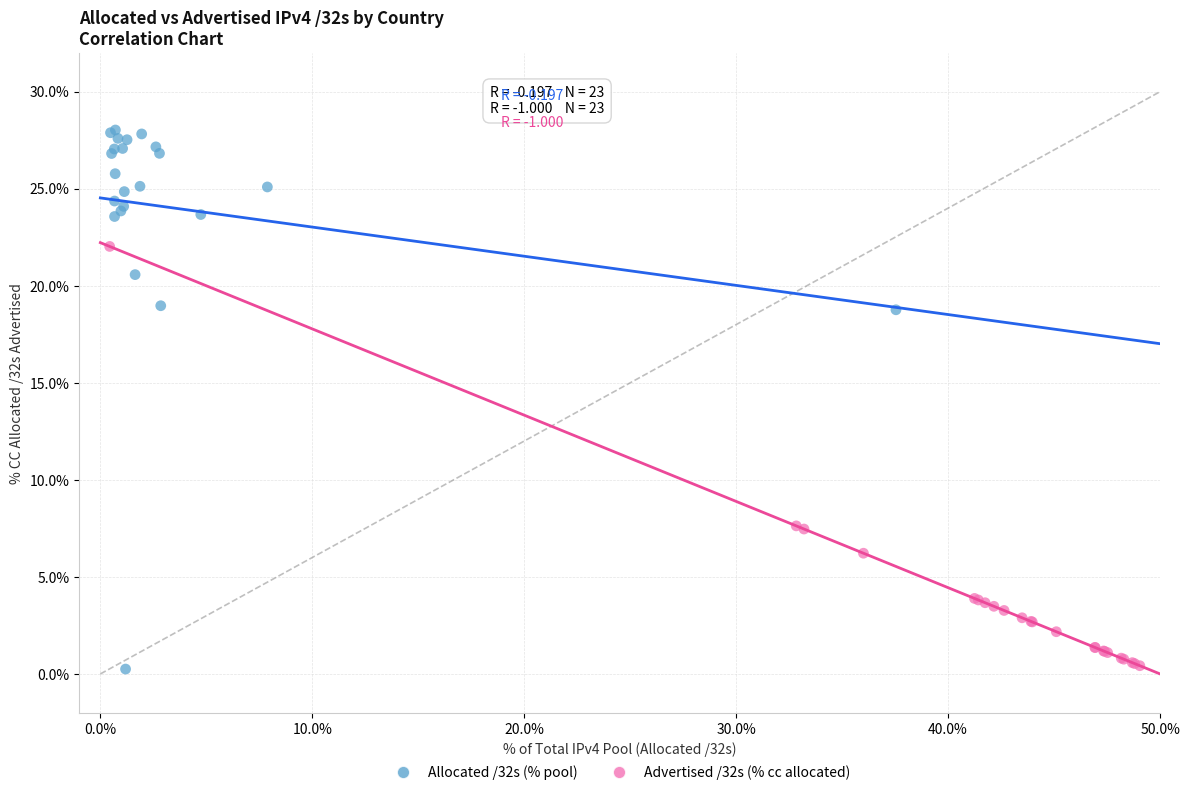

Which series reaches the maximum Y coordinate?

Allocated /32s (% pool)